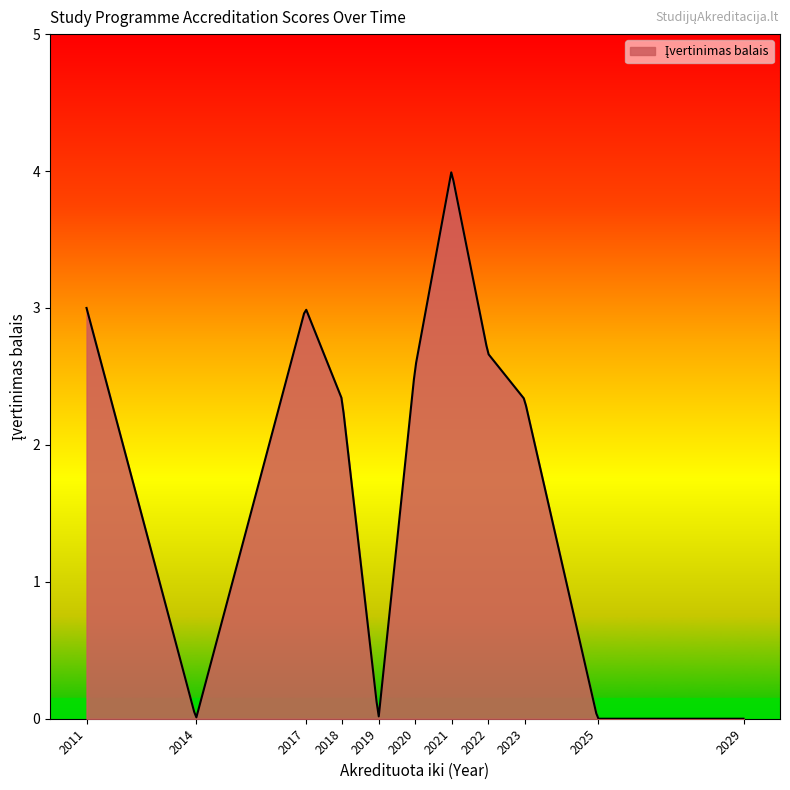

What is the maximum value shown in the chart?

4.0